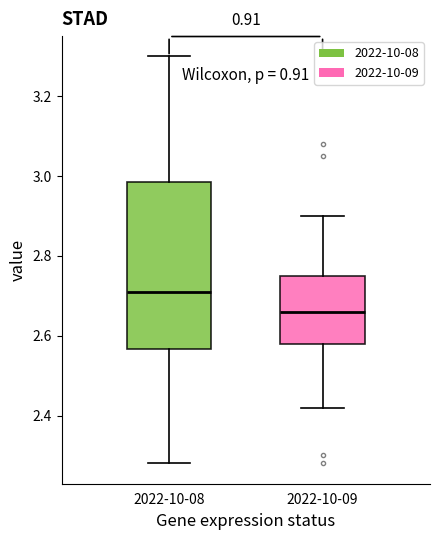

Reading left to right, transcribe this box plot: for each box, give where its median line is, the range the box spans, and where its two whiskers end, as read against the y-axis. The values are not printed on the chart, so give them approximately, as read against the axis.

2022-10-08: median 2.72, box 2.56 to 2.98, whiskers 2.28 to 3.30
2022-10-09: median 2.66, box 2.58 to 2.76, whiskers 2.42 to 2.90